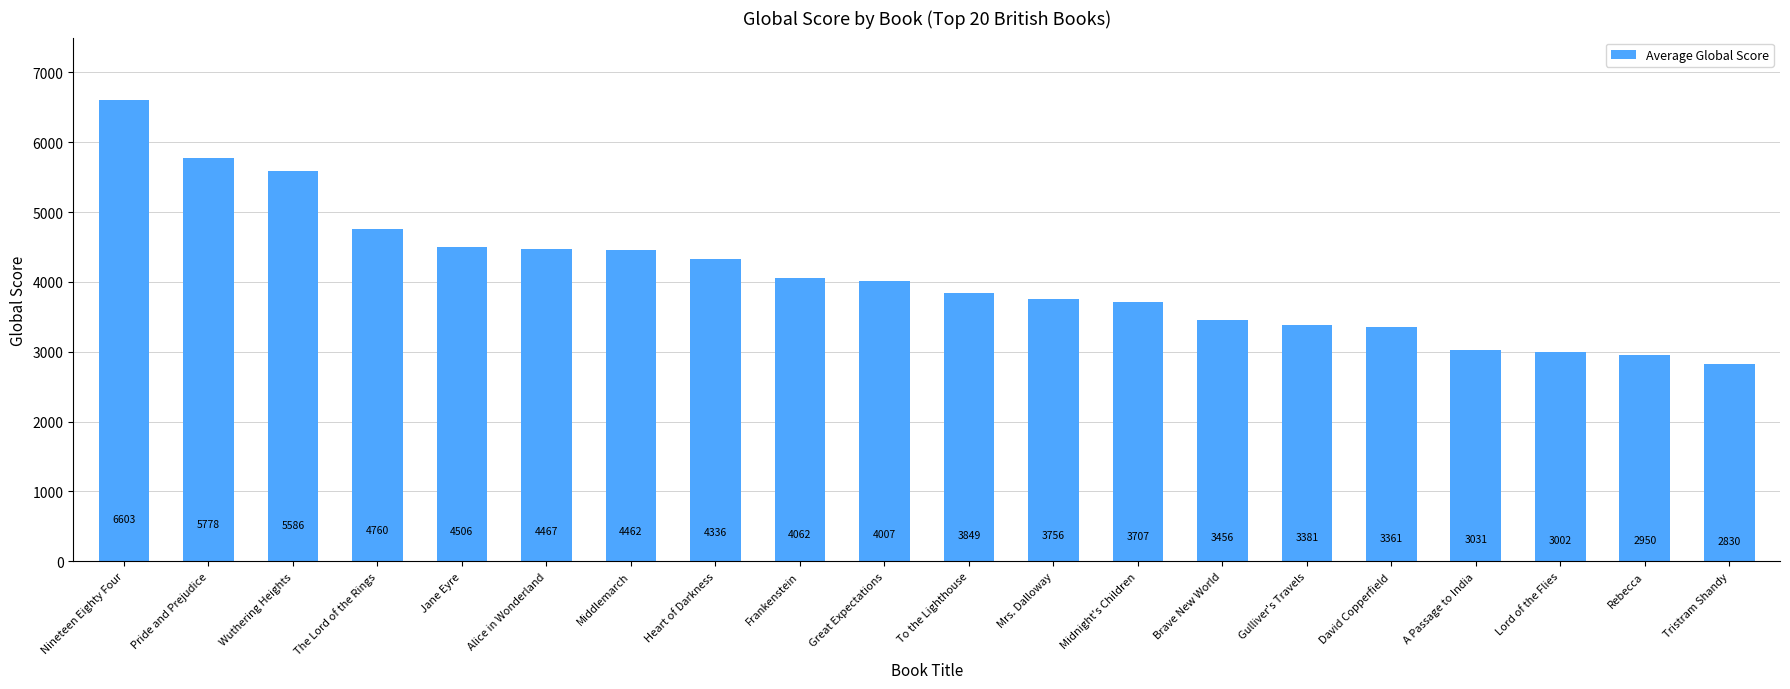

What is the greatest value displayed?

6603